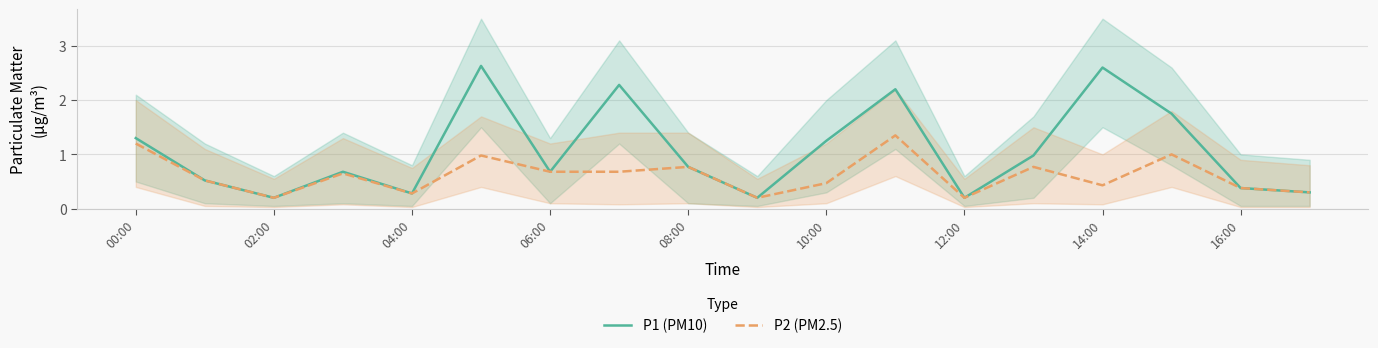

What is the value of the P1 (PM10) point at the 12th from the left?

2.2